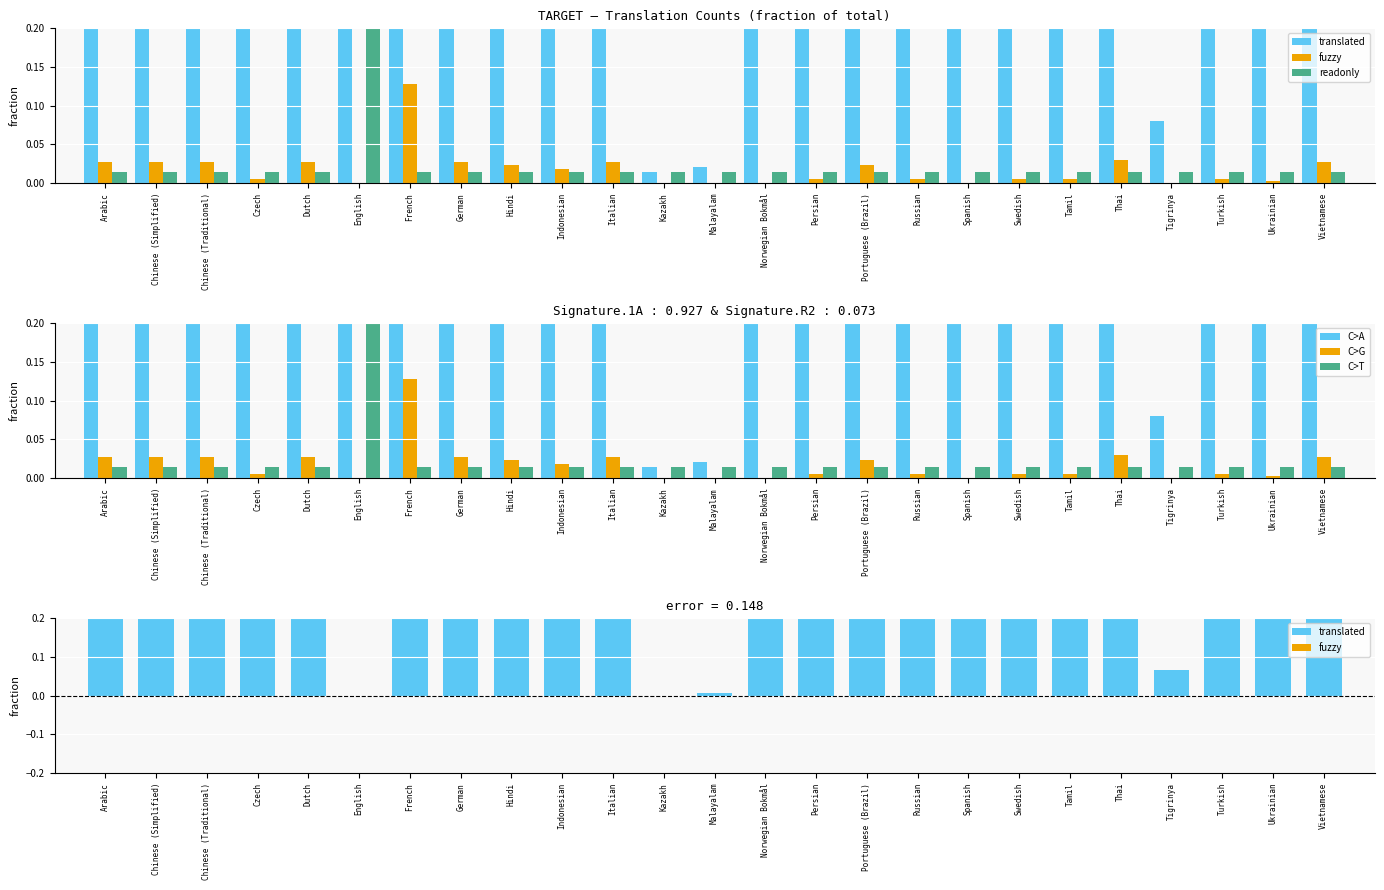

Does the chart contain stacked bars?

No